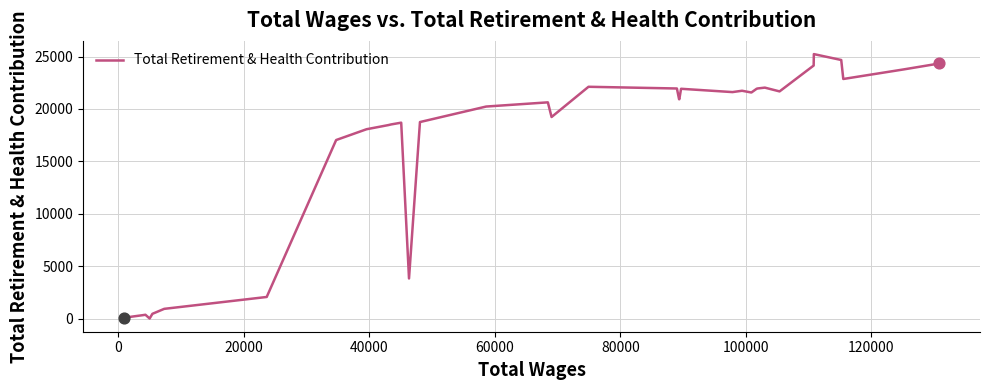

What is the greatest value displayed?

25234